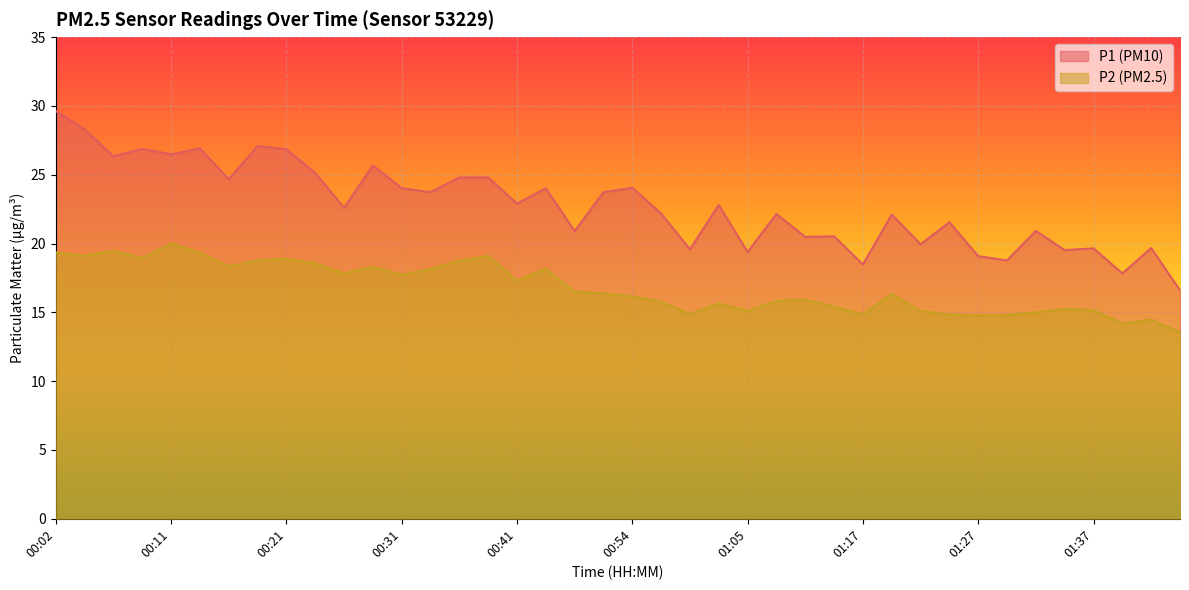

Count the number of categories in the chart.

40